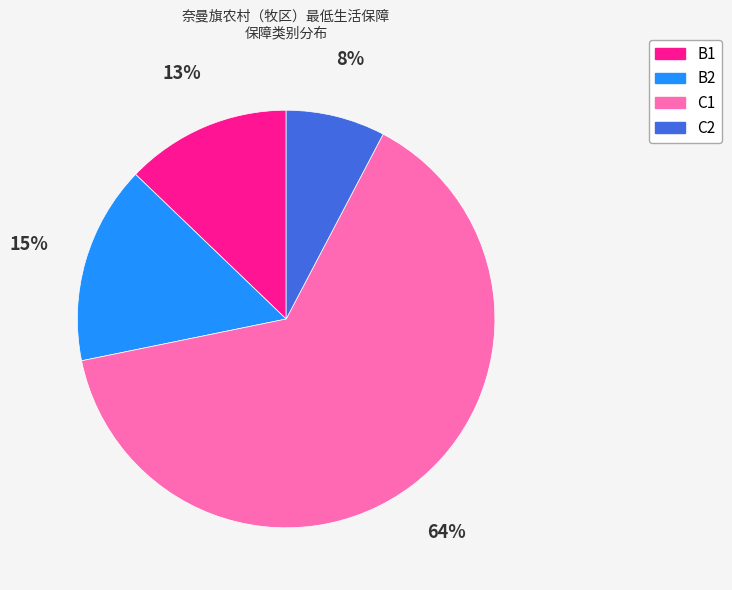

The B2 slice represents 5% of the pie. True or false?

False